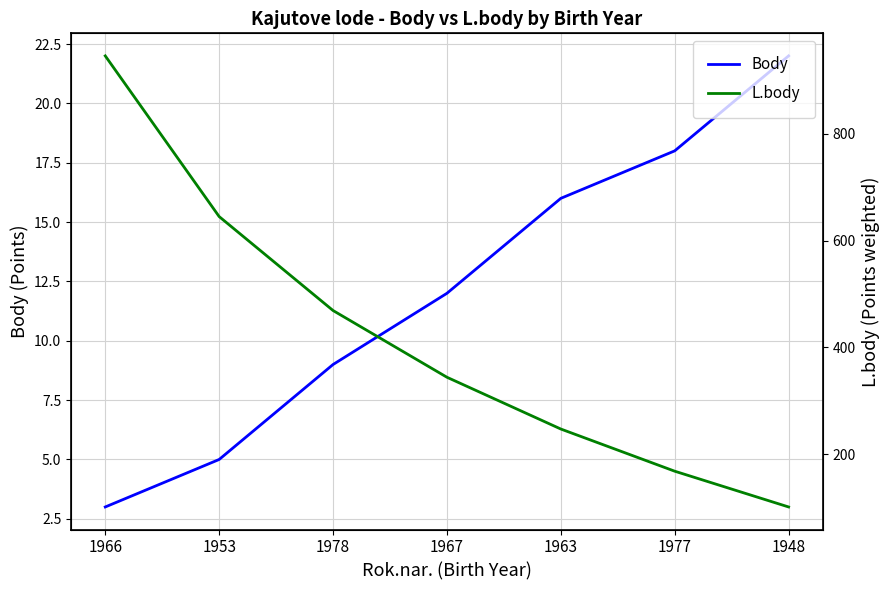

What position from the right is 1978?

5